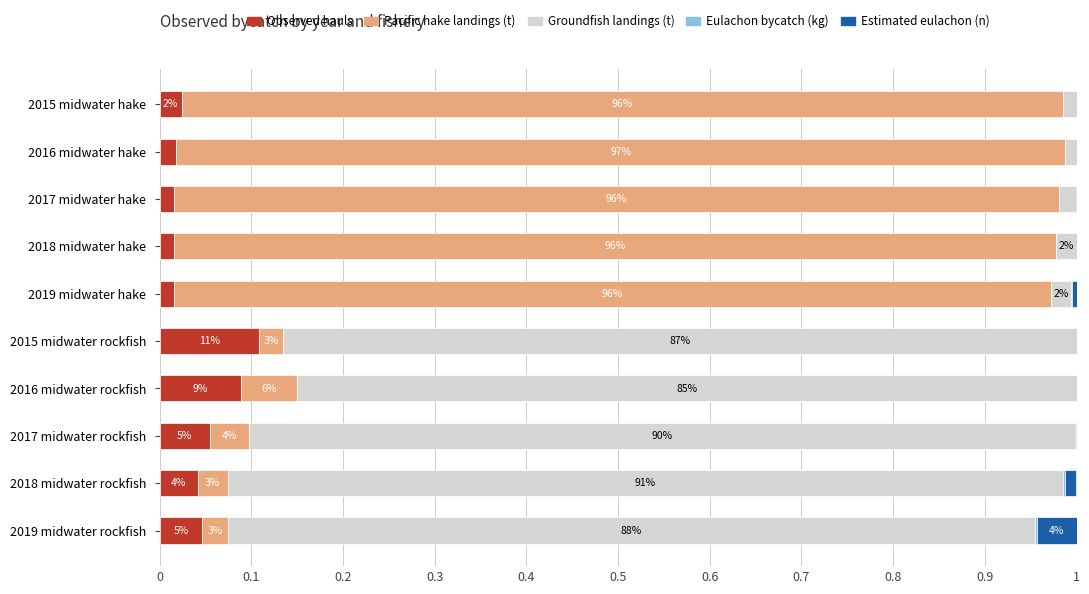

The Observed hauls series shows 0.0 at 2016 midwater hake. True or false?

True